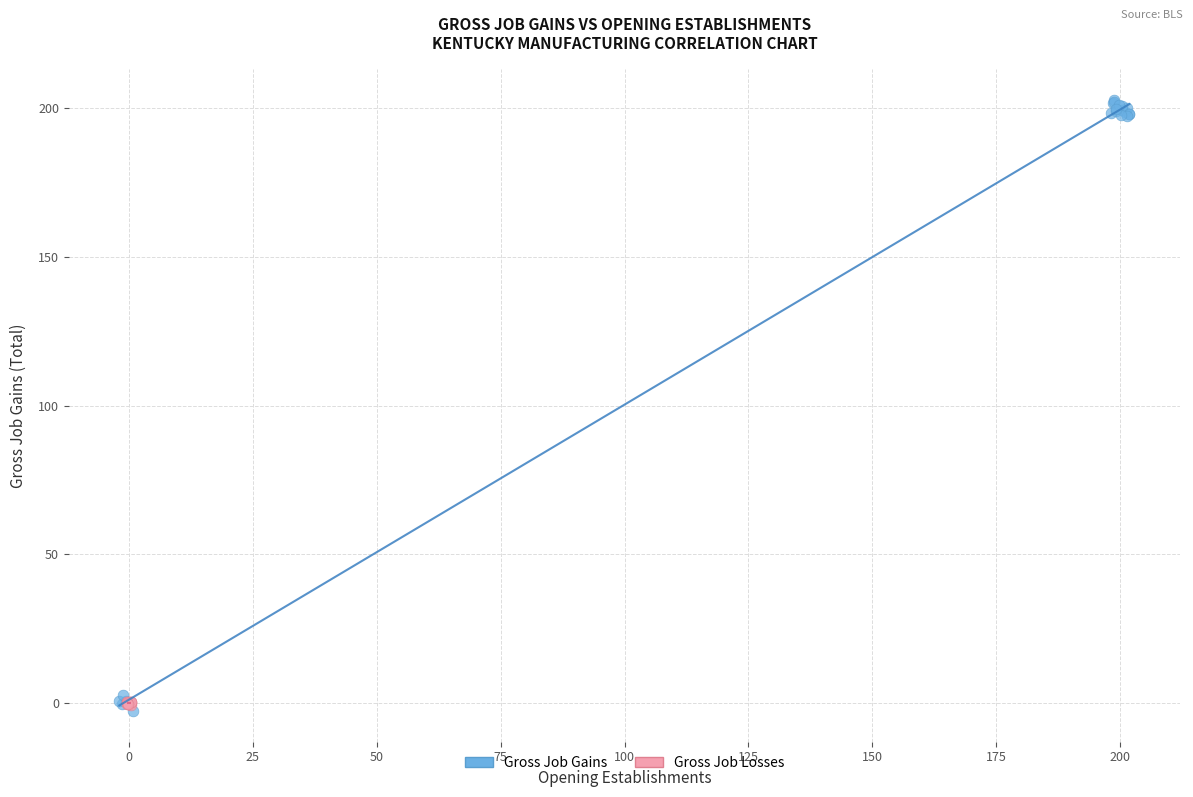

Which series has the largest Y range (max minus min)?

Gross Job Gains